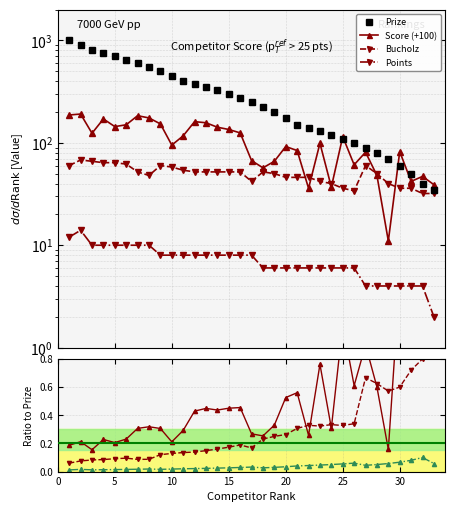

What is the difference between the highest and lowest values at 29?

66